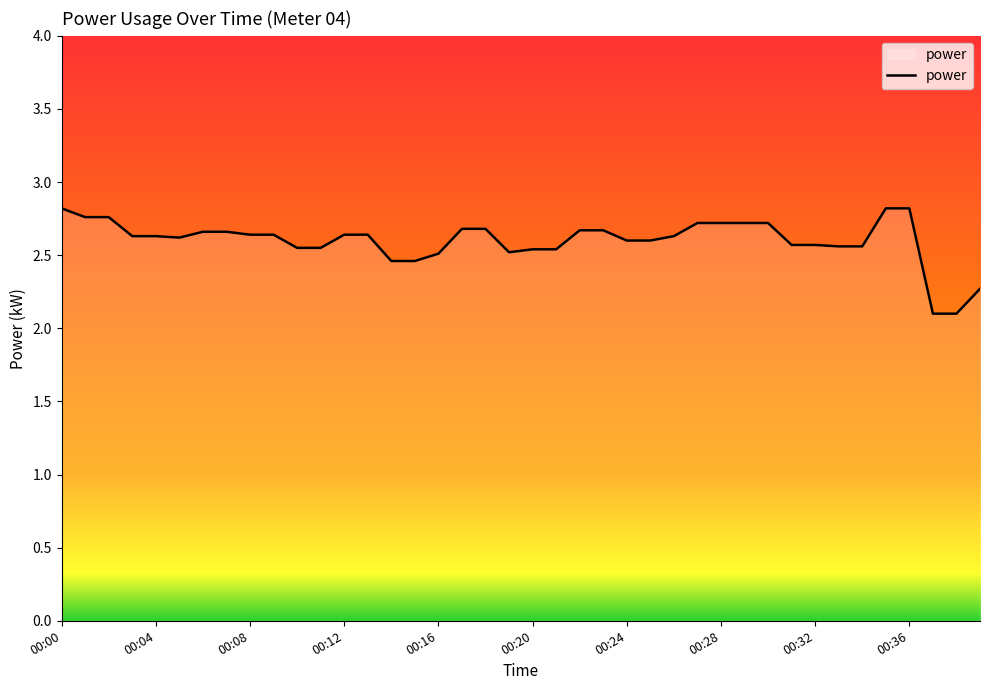

What is the difference between the maximum and minimum values?

0.7